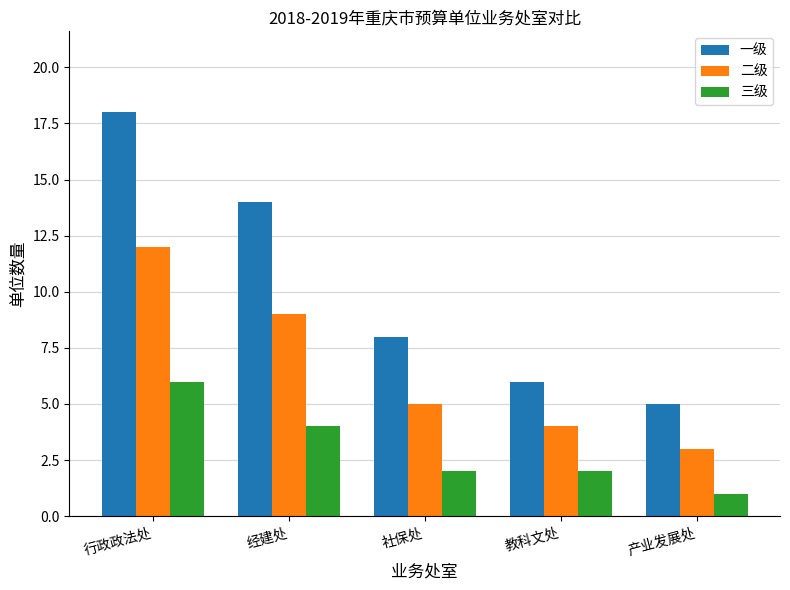

What is the value of the 二级 bar at the 2nd from the left?

9